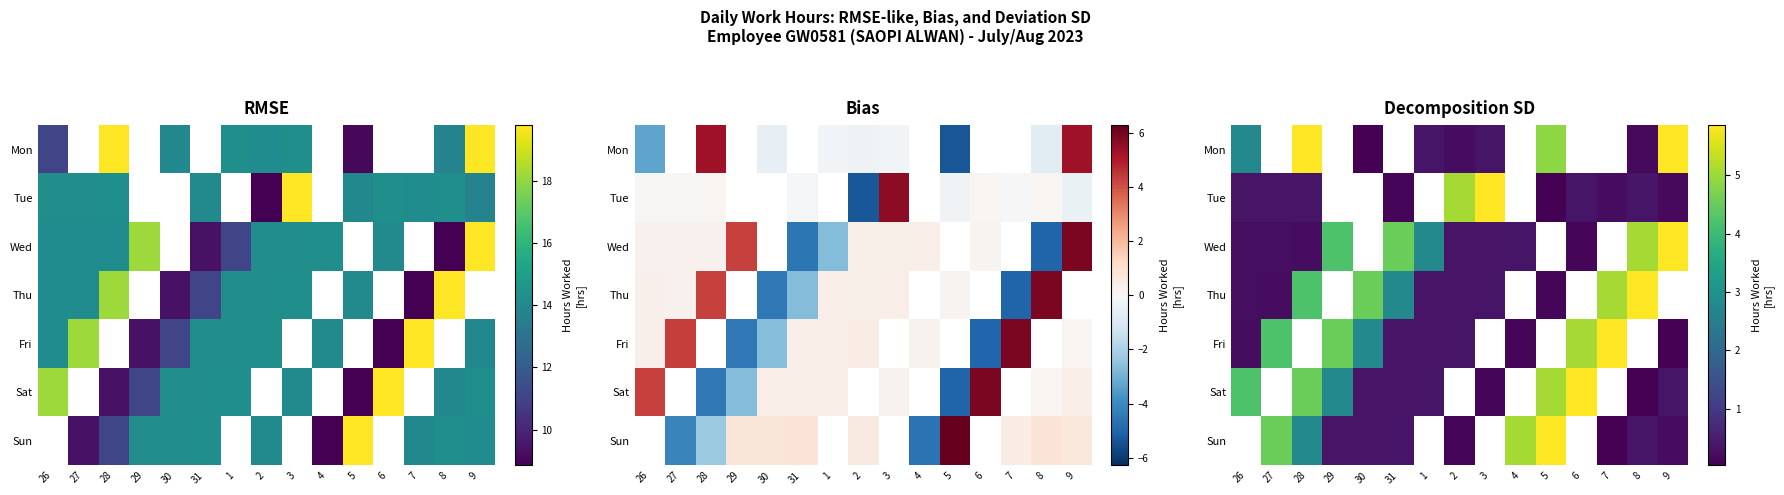

Rank the series by their maximum value, from lowest to highest.

Tue, Thu, Fri, Sat, Mon, Wed, Sun